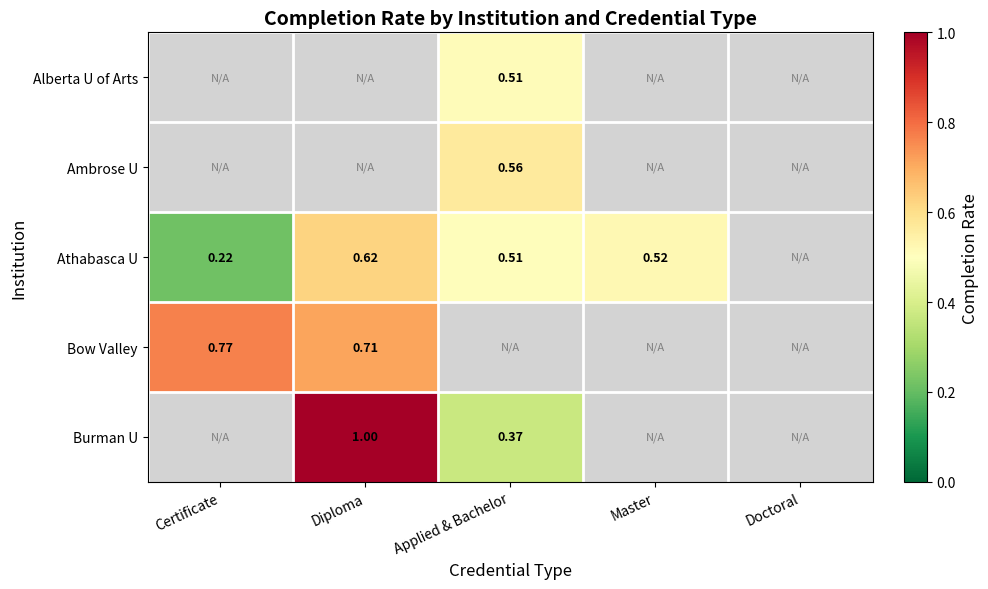

What is the minimum value for Athabasca U?

0.2